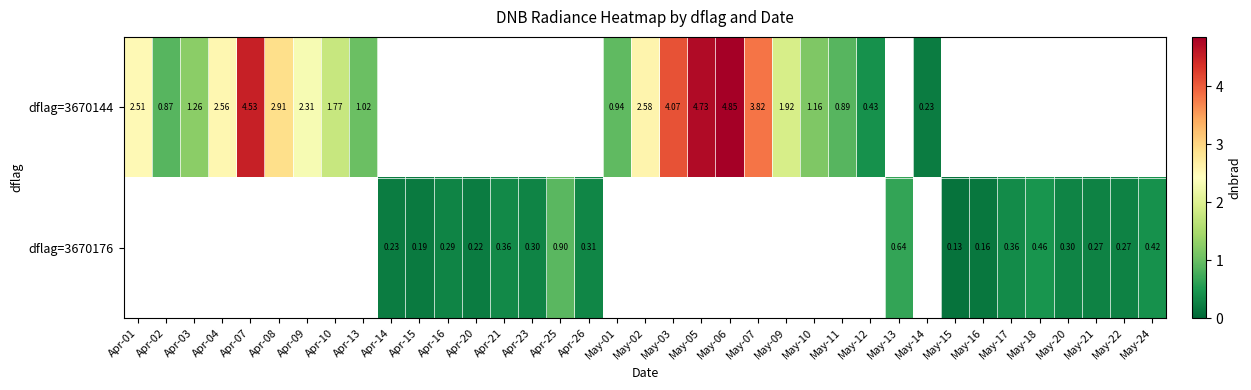

Between May-07 and May-17, which is larger?

May-07